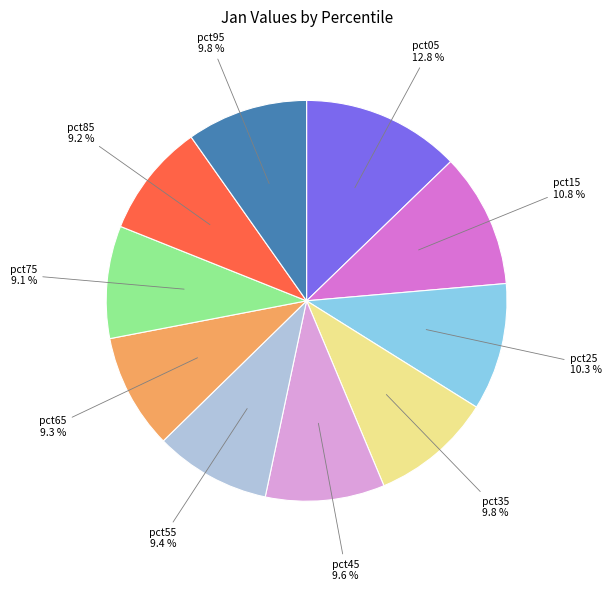

Is there any slice that represents more than half of the pie?

No